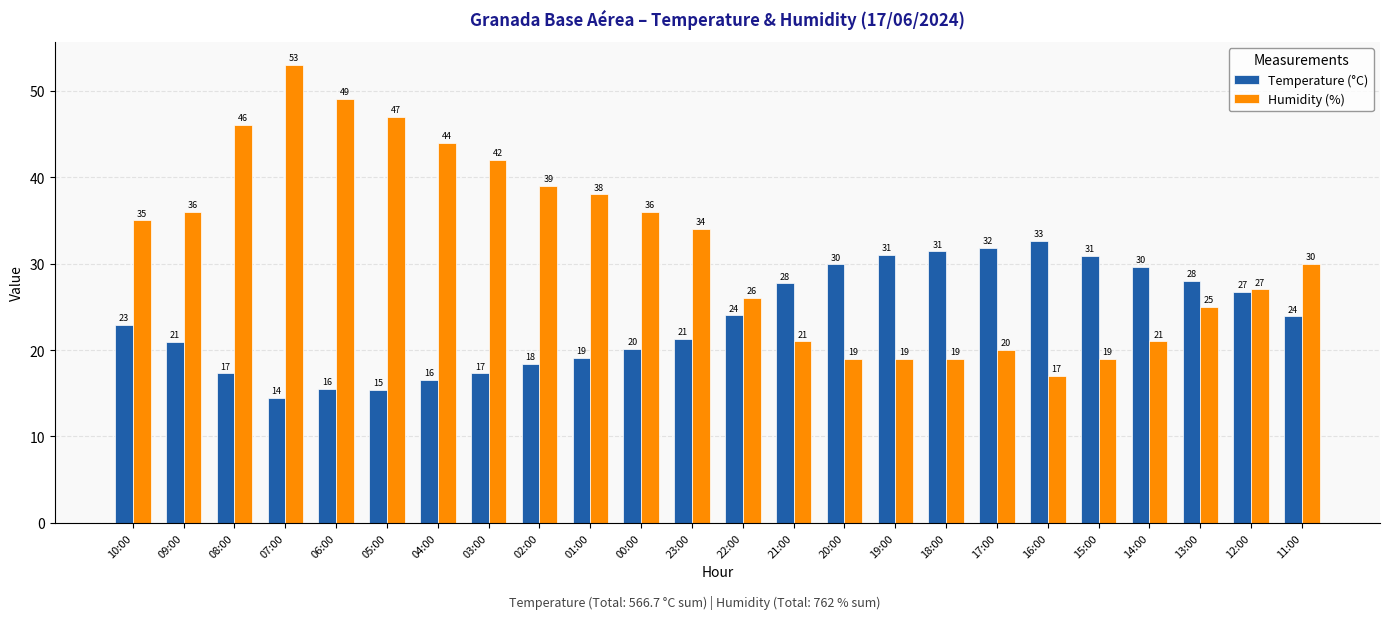

What is the label of the 21st bar from the right?

07:00